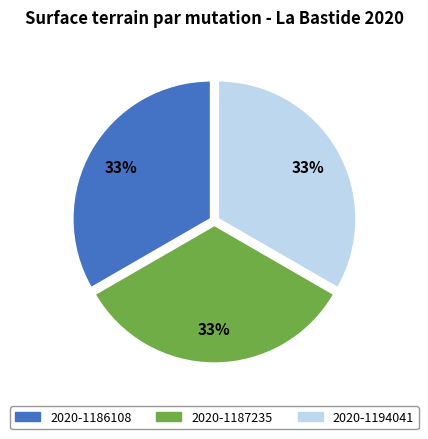

Is there a majority slice in this chart?

No